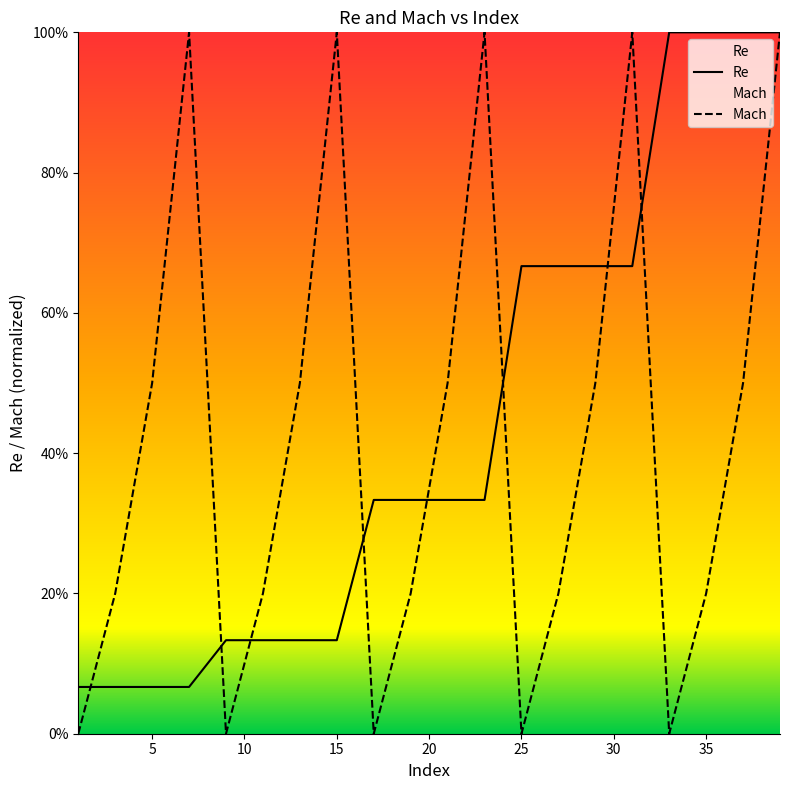

Does the chart display data point markers on the line(s)?

No